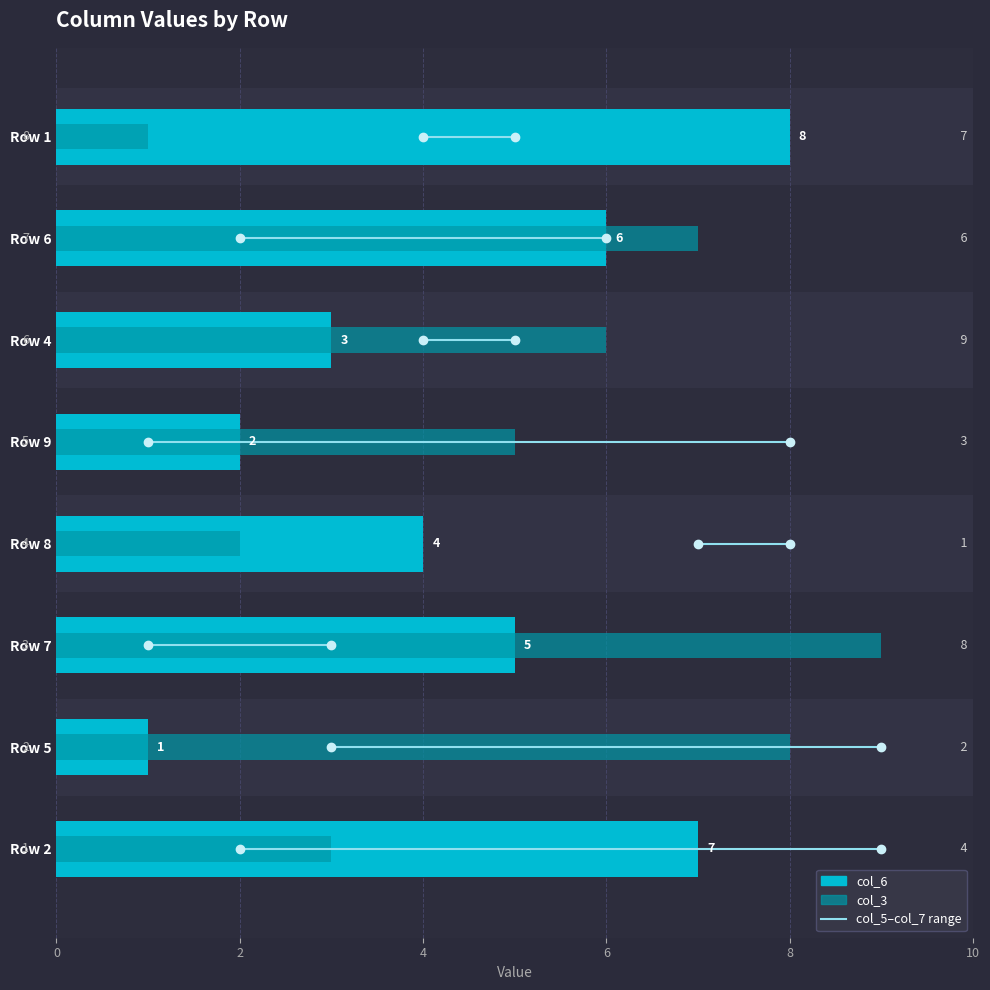

Read the col_7 value at 7.

4